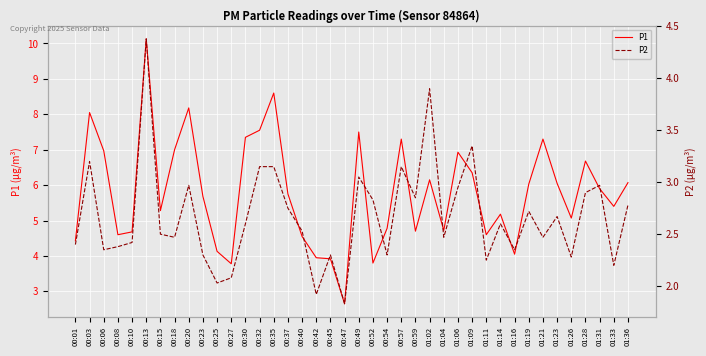

Is the value of P1 at 00:42 greater than the value of P2 at 00:08?

Yes